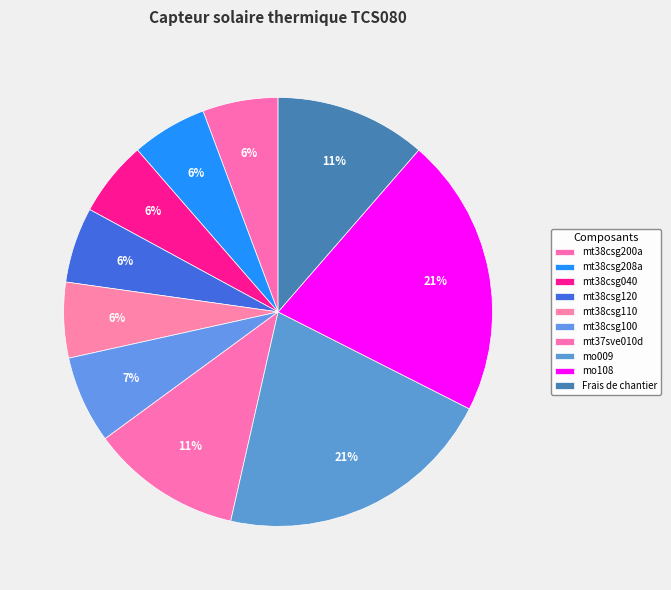

Does mo108 represent more than half of the total?

No